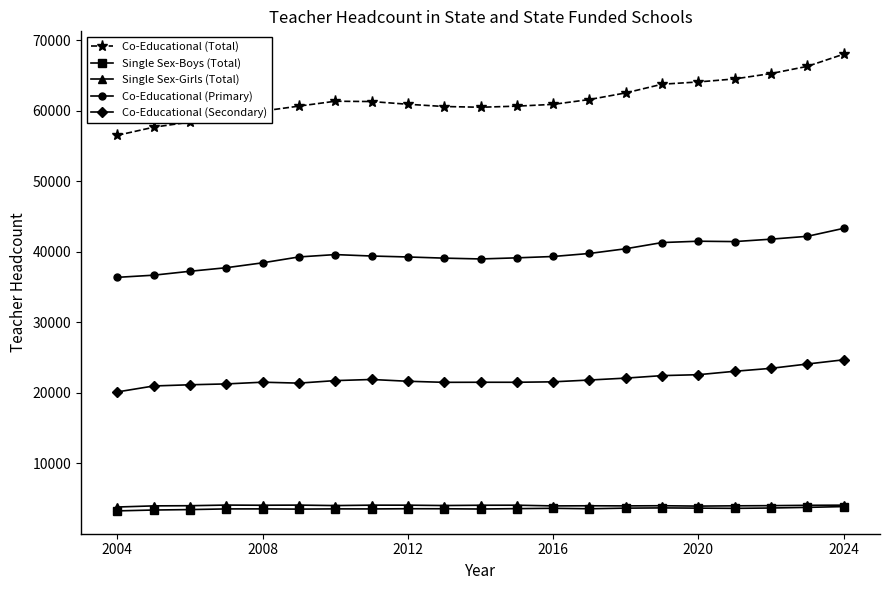

True or false: Single Sex-Girls (Total) has more than 2 interior local peaks.

True